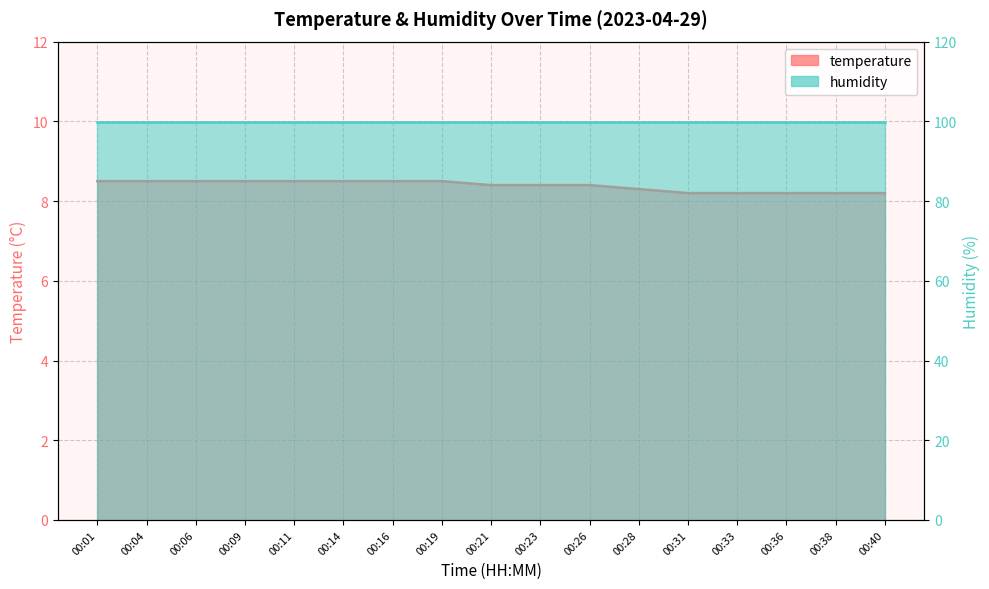

True or false: the data shows 3.3 at 00:40.

False